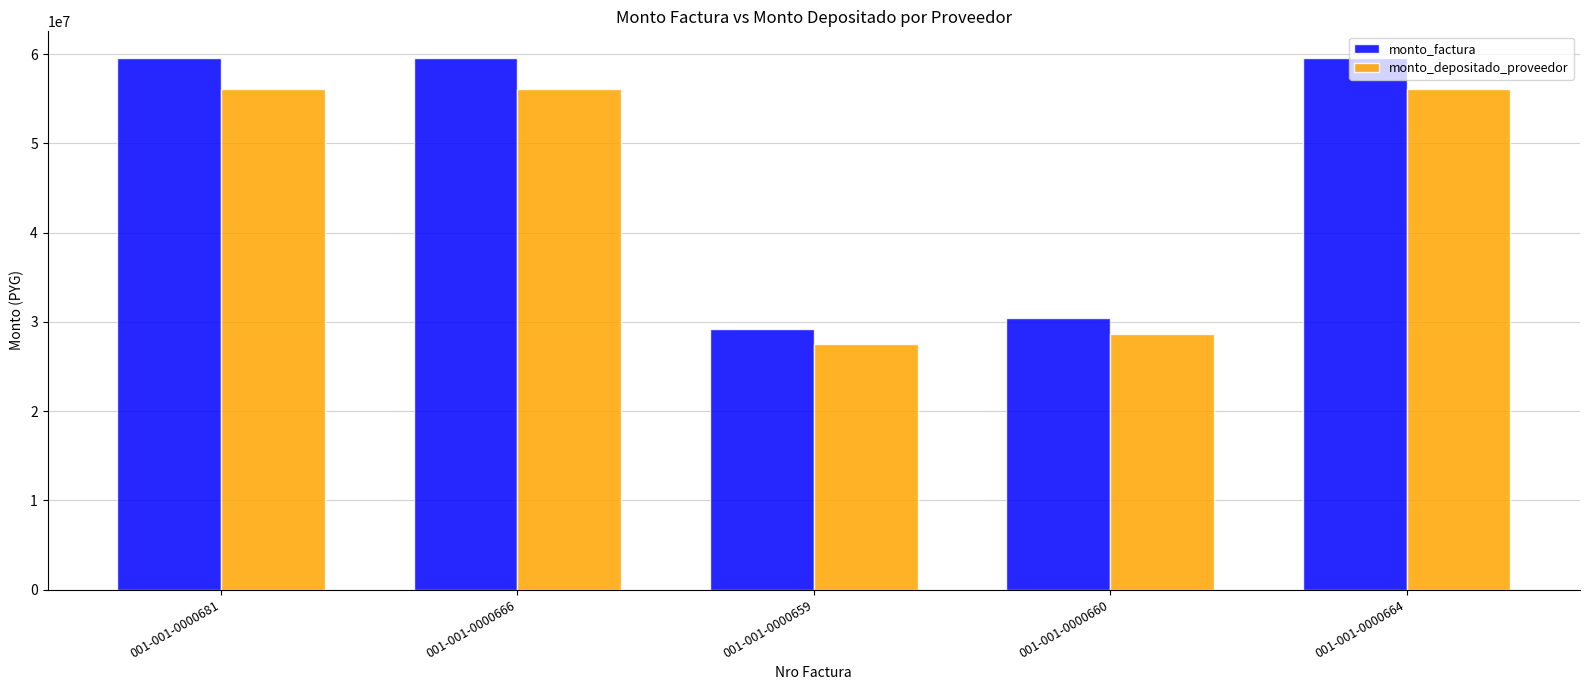

Which series has the largest range (max minus min)?

monto_factura